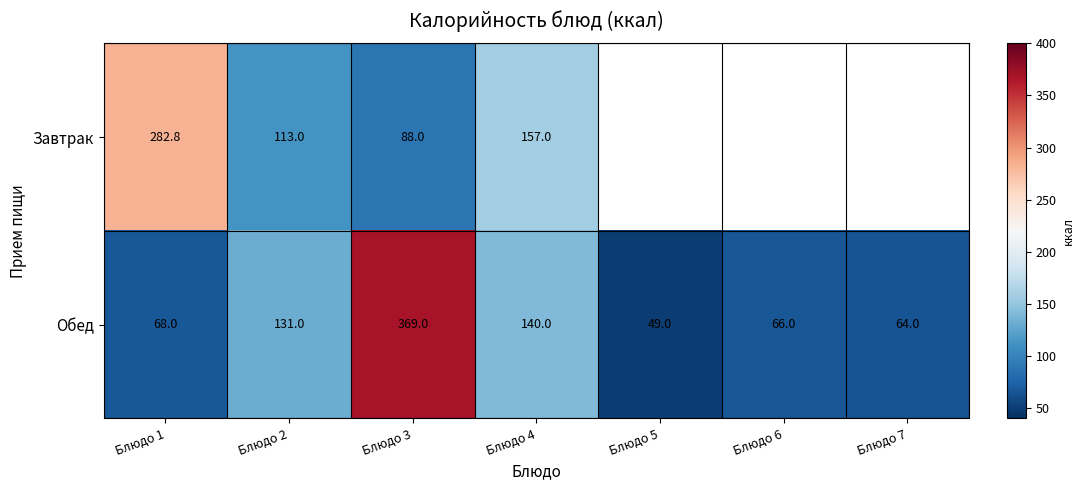

Rank the series at Блюдо 3 from highest to lowest value.

Обед, Завтрак